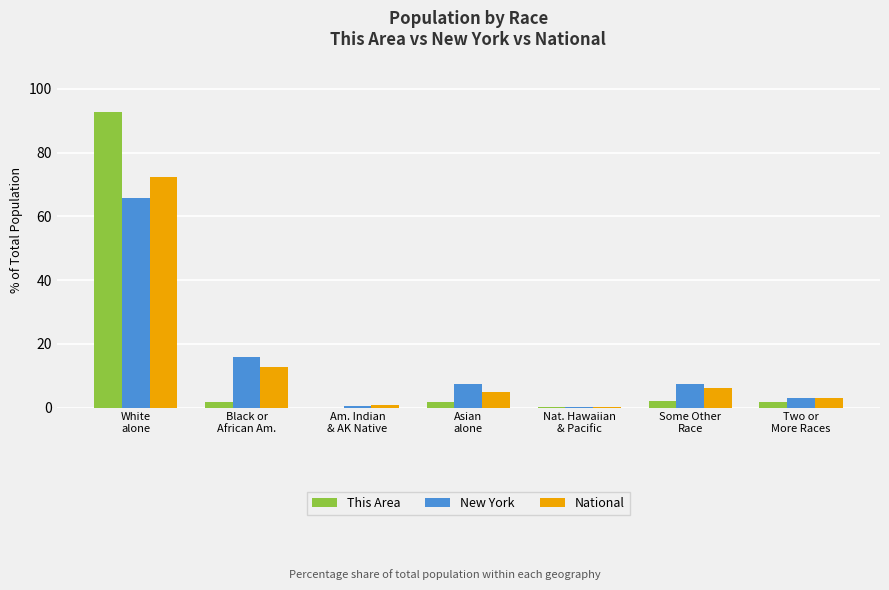

What is the greatest value displayed?

92.7